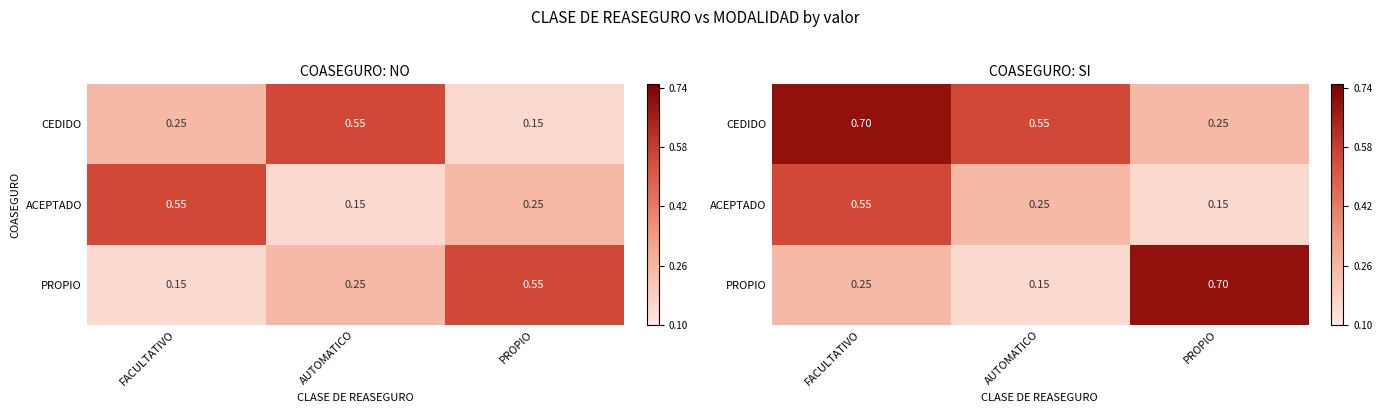

Is it true that ACEPTADO equals 0.6 at FACULTATIVO?

True